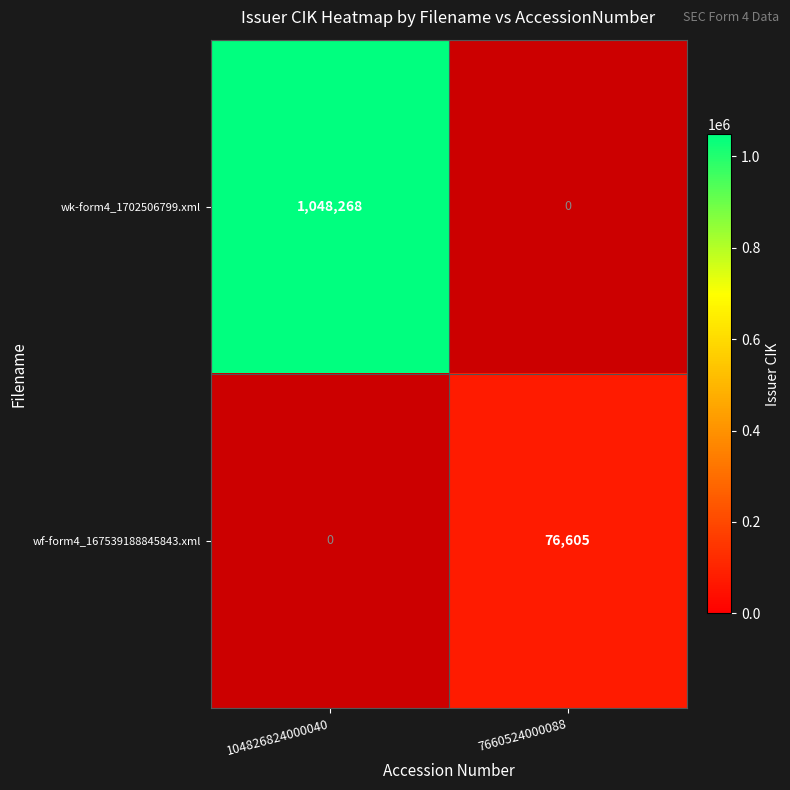

Reading right to left, list all the values displayed in this chart.

wk-form4_1702506799.xml: 7660524000088=0	104826824000040=1048268
wf-form4_167539188845843.xml: 7660524000088=76605	104826824000040=0